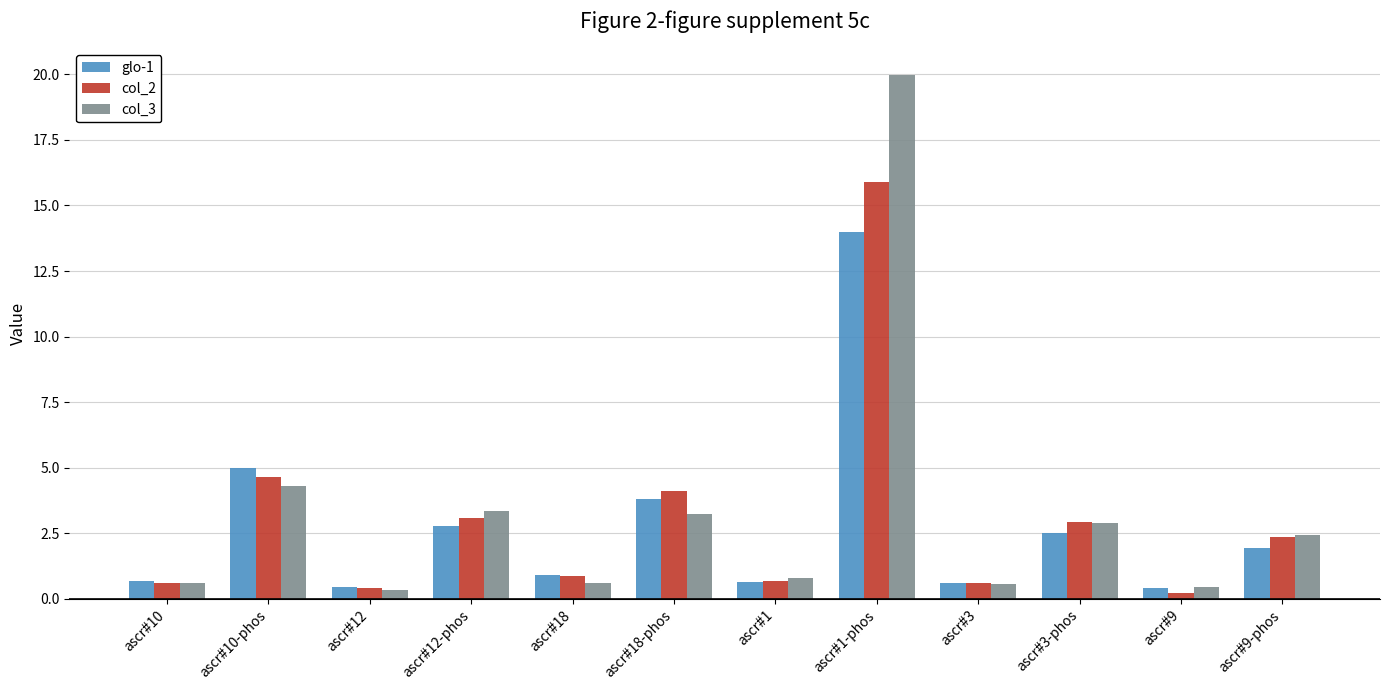

What is the total value across all series at ascr#3?

1.8